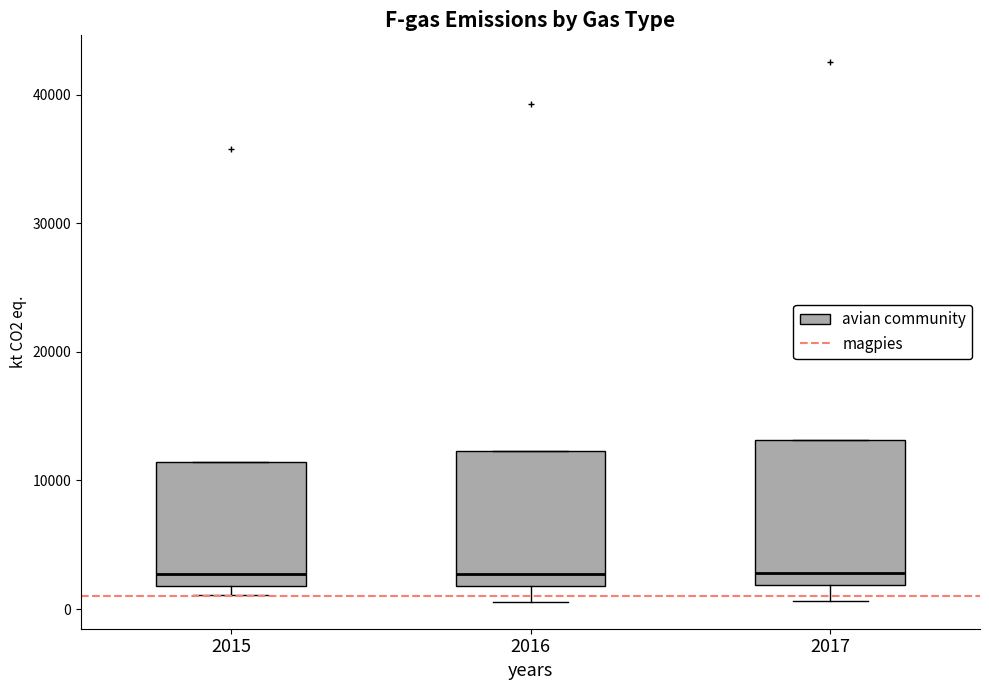

Reading left to right, read every box against the y-axis: the position of its median line, the range the box covers, and the ends of its whiskers. The values are not printed on the chart, so give them approximately, as read against the axis.

2015: median 3000, box 2000 to 11000, whiskers 1000 to 11000
2016: median 3000, box 2000 to 12000, whiskers 1000 to 12000
2017: median 3000, box 2000 to 13000, whiskers 1000 to 13000